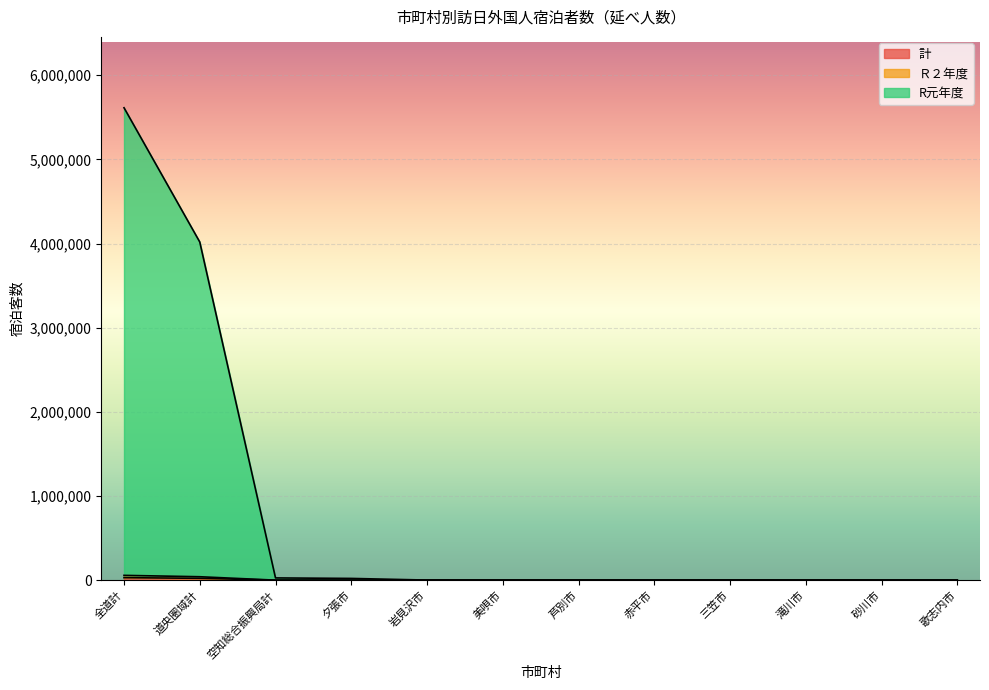

Which series has the widest spread of values?

R元年度